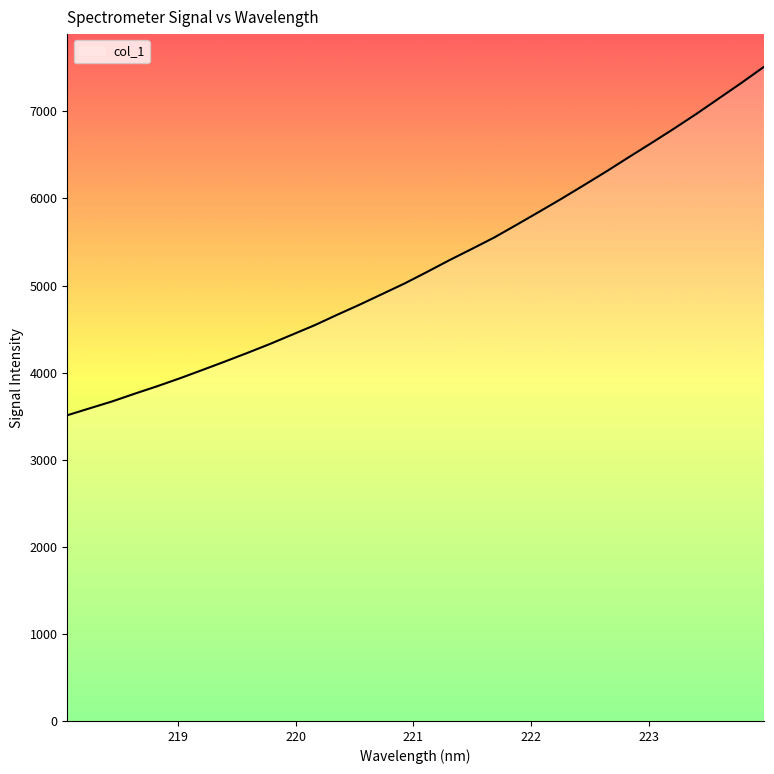

What is the smallest value displayed?

3510.4